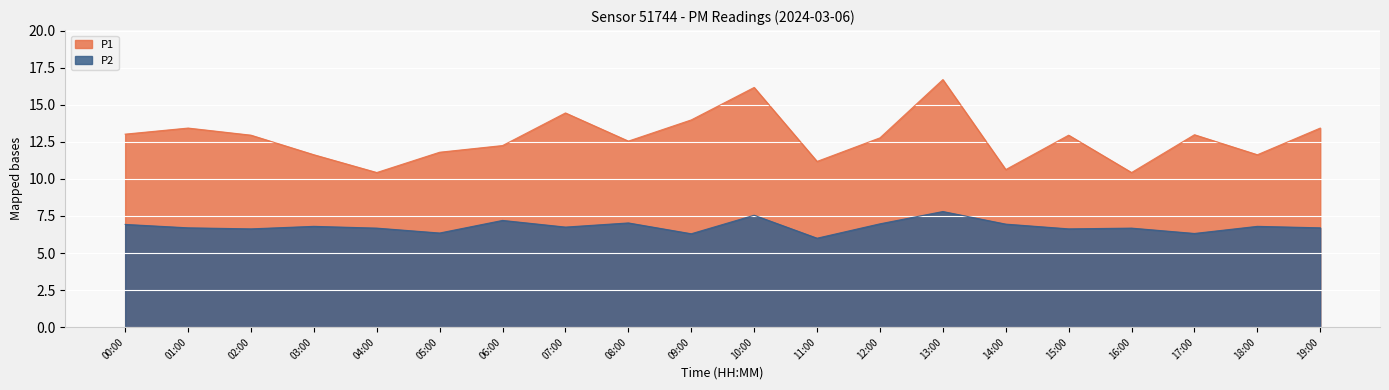

What is the value of the P2 point at the 4th from the left?

6.8